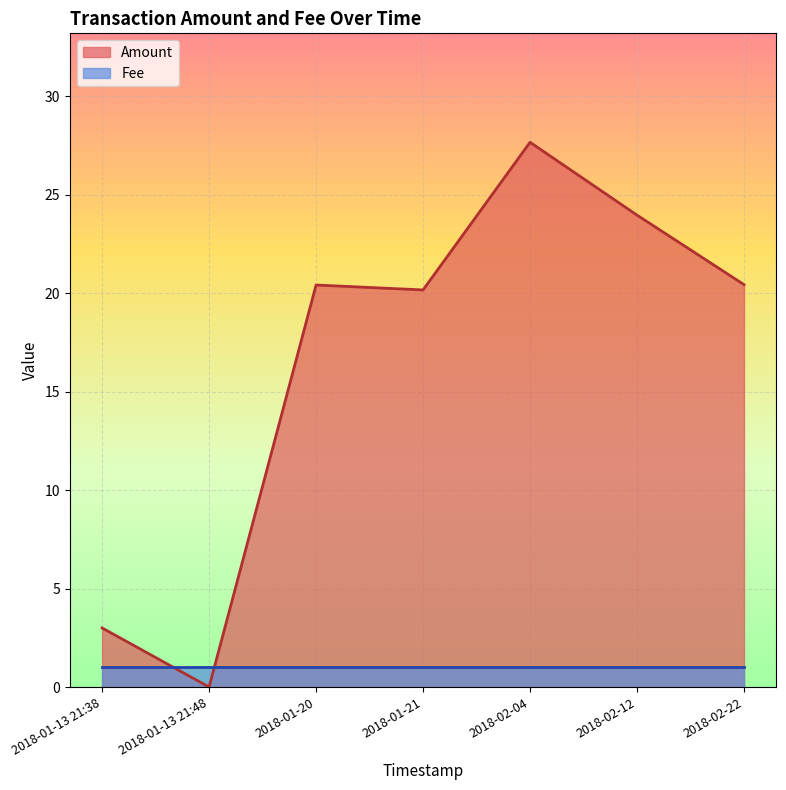

At which label does Amount first exceed 20?

2018-01-20